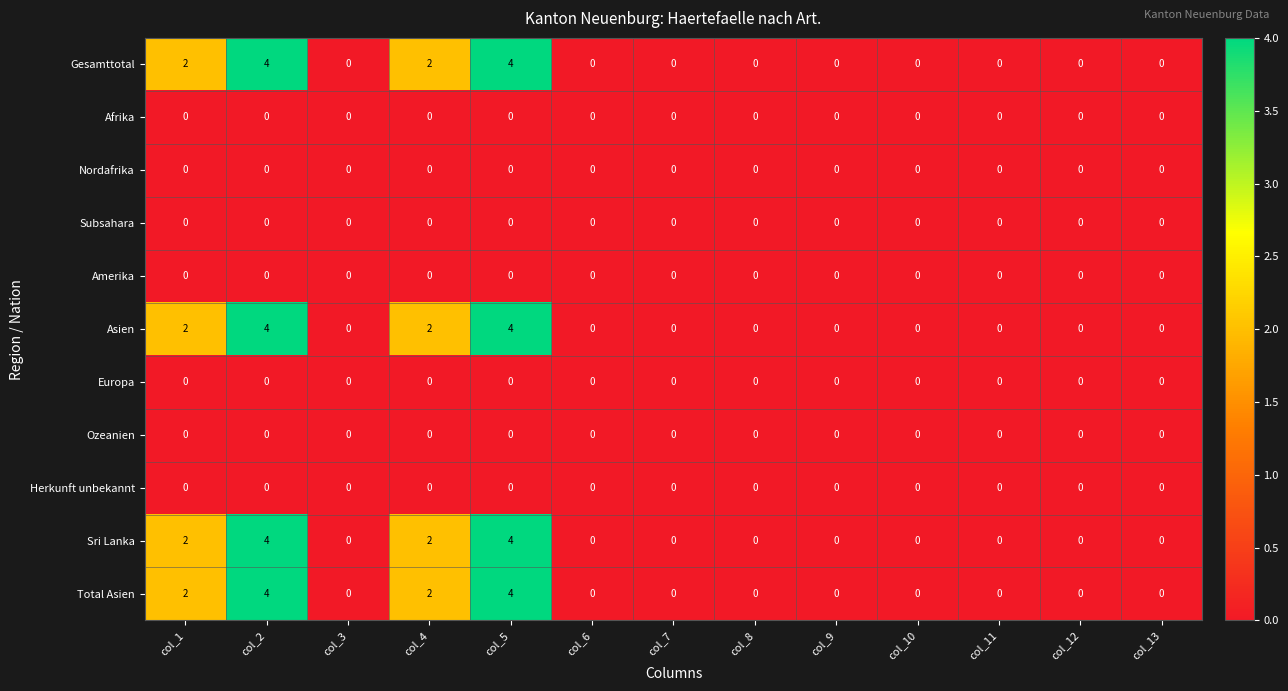

What is the total value across all series at col_2?

16